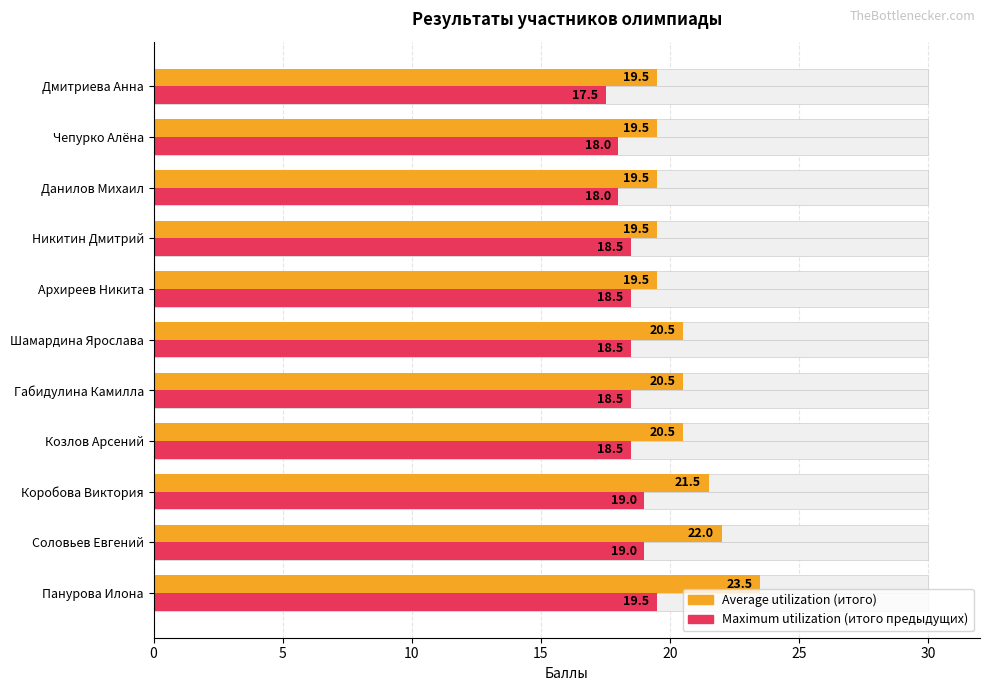

What is the maximum value for Average utilization?

23.5